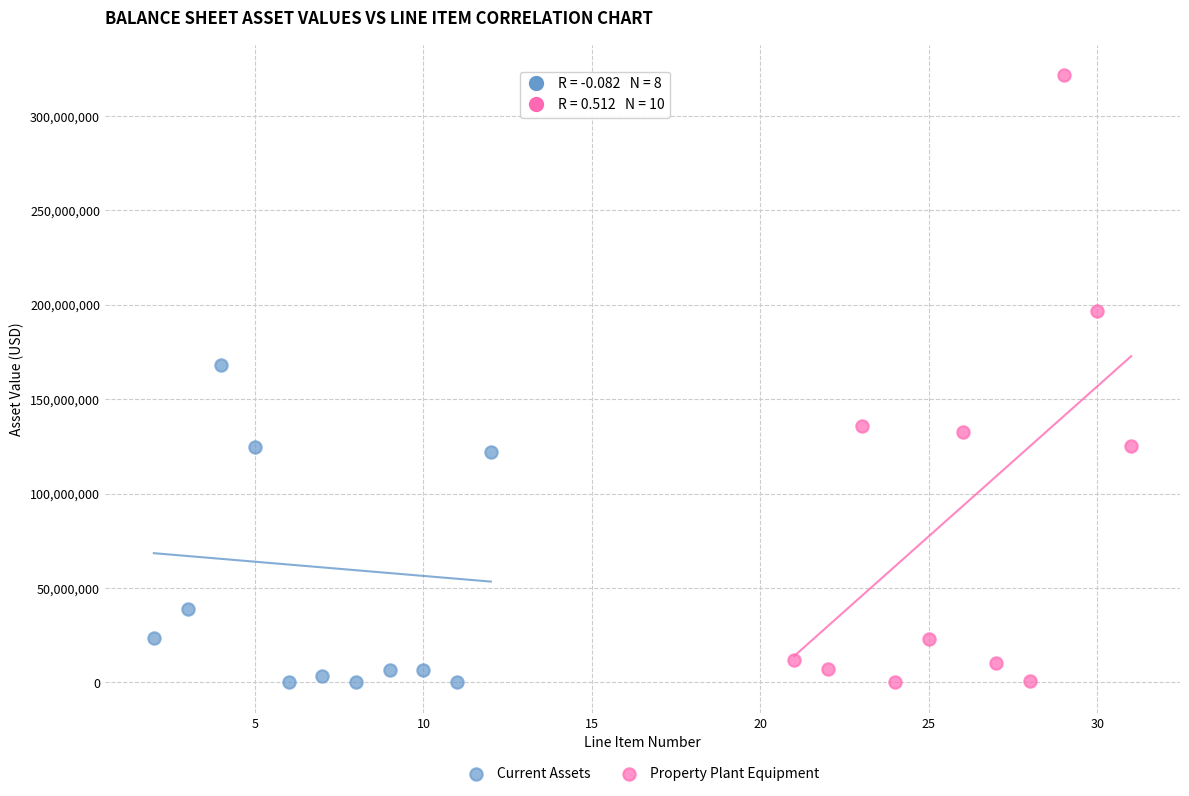

Which series reaches the maximum Y coordinate?

Property Plant Equipment